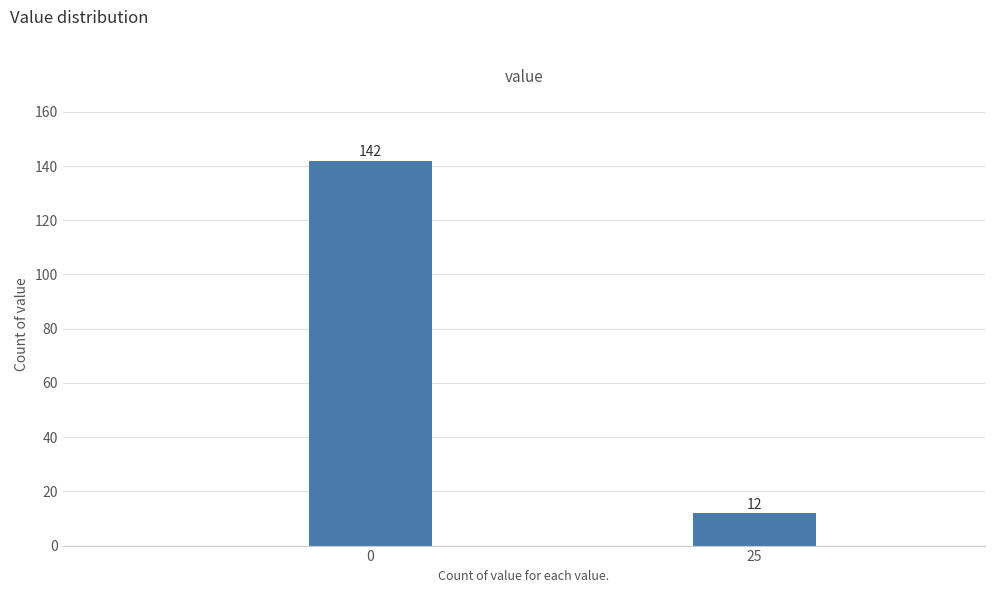

Reading left to right, what are all the values shown in this chart?

142	12